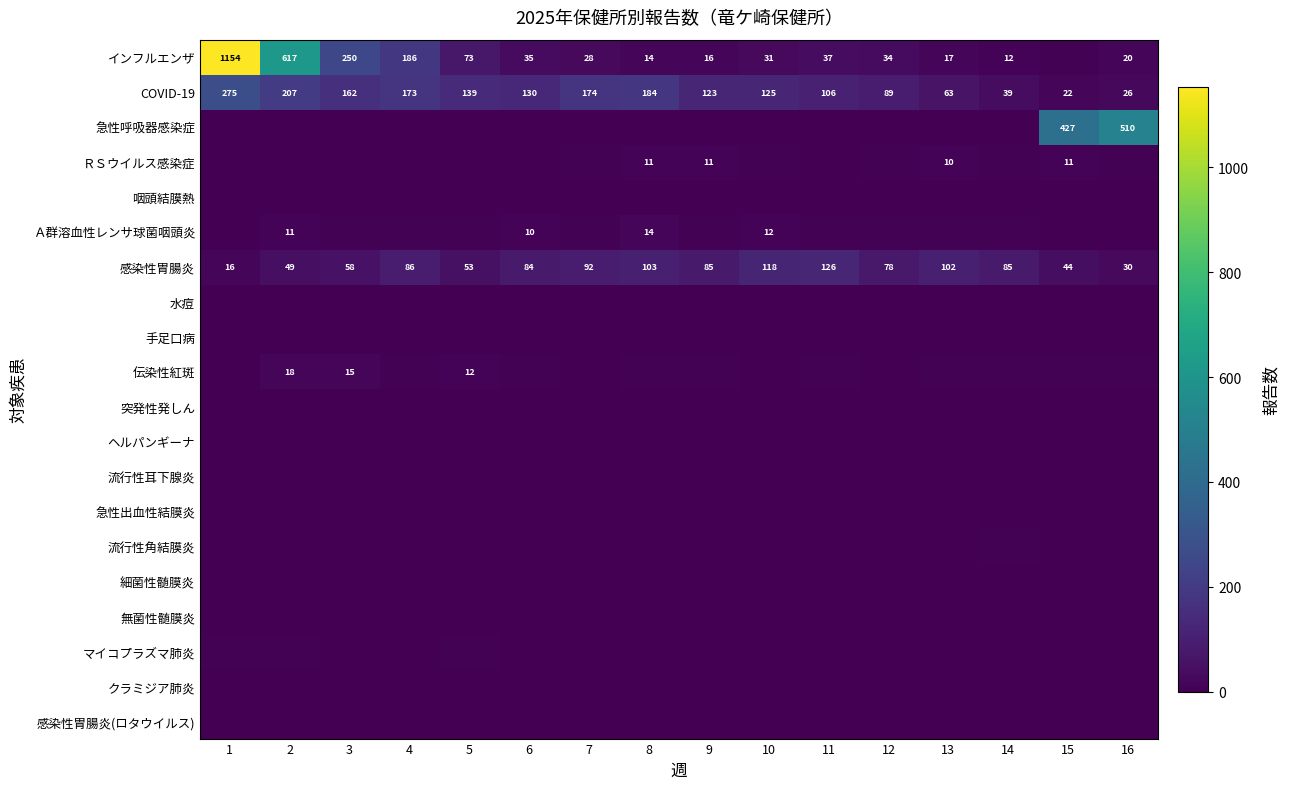

How many data points does each series have?

16